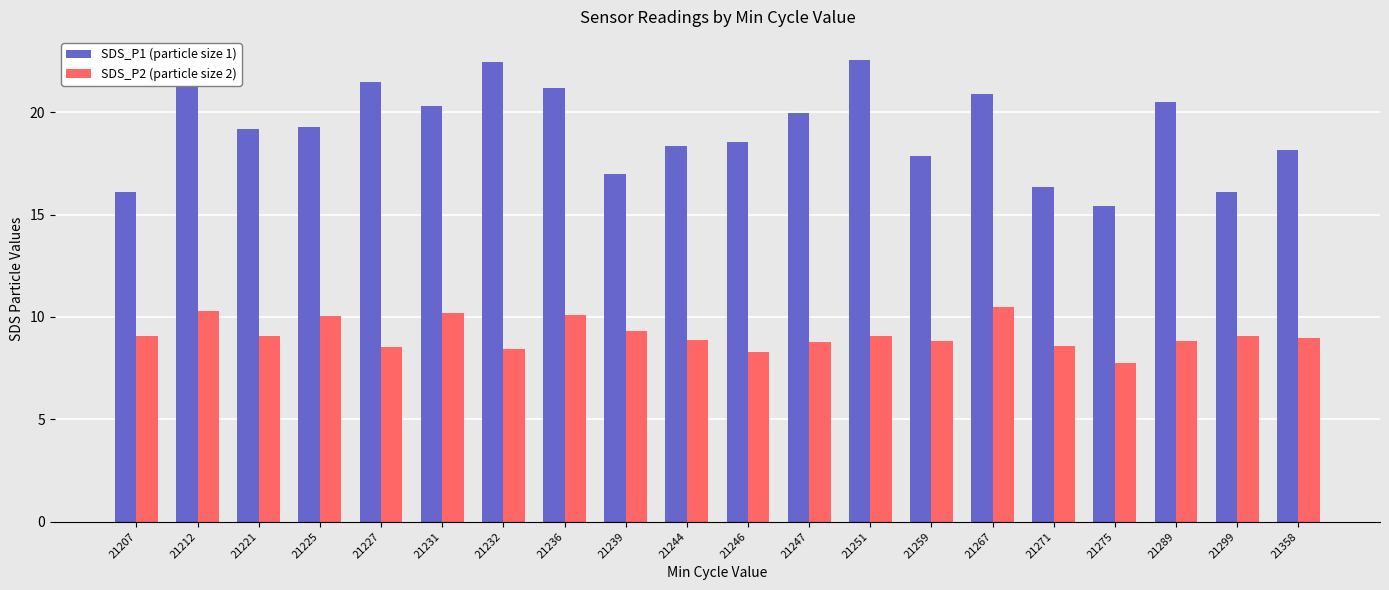

Which series changed the most between 21244 and 21299?

SDS_P1 (particle size 1)